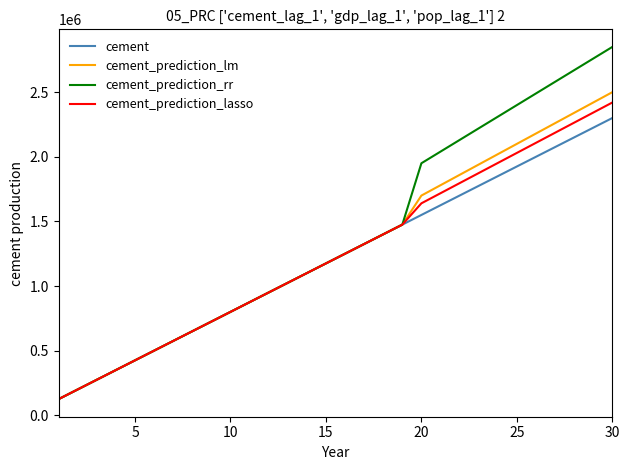

Which series has the widest spread of values?

cement_prediction_rr